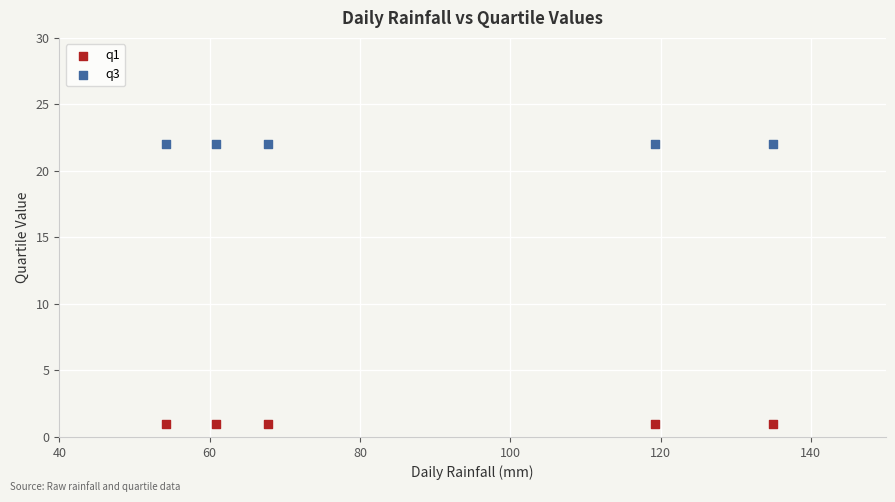

Which series reaches the maximum Y coordinate?

q3